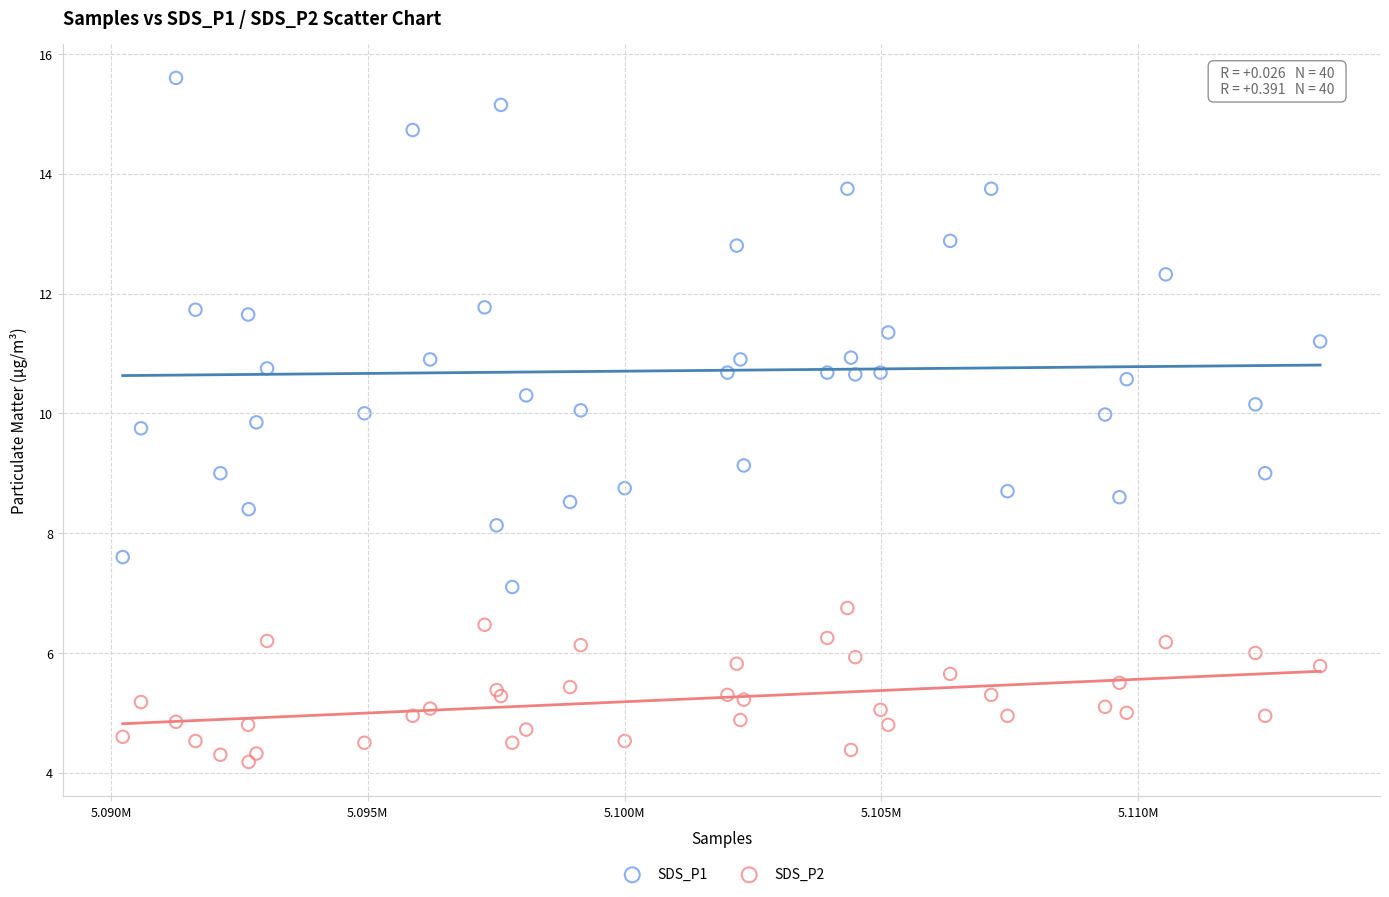

Which series has the largest Y range (max minus min)?

SDS_P1